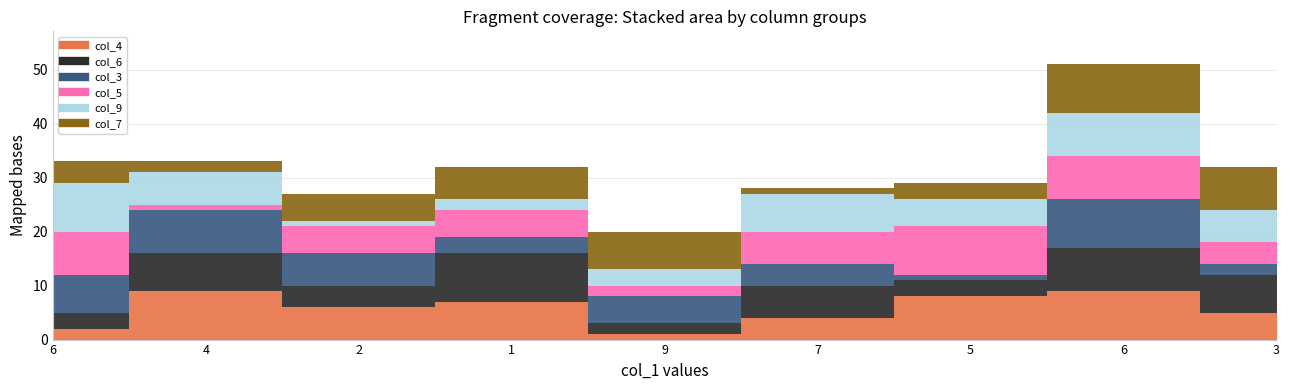

Does the chart have visible grid lines?

Yes